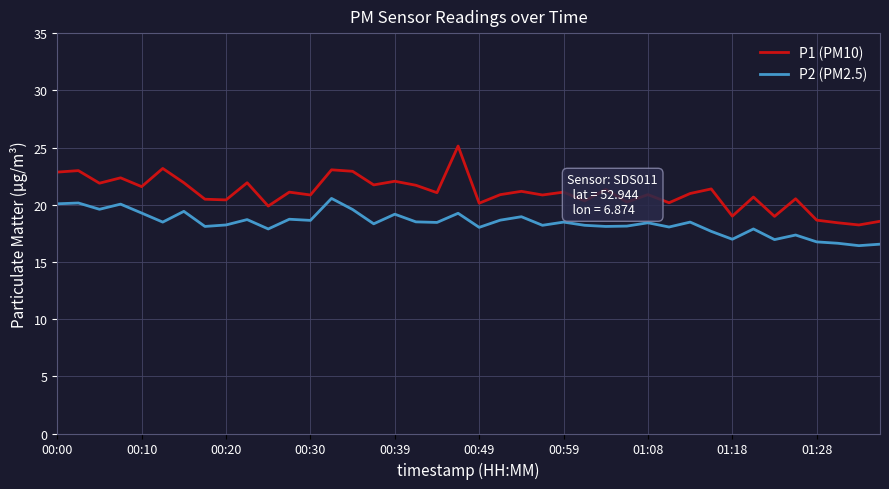

List the series in order of their overall mean, highest first.

P1 (PM10), P2 (PM2.5)